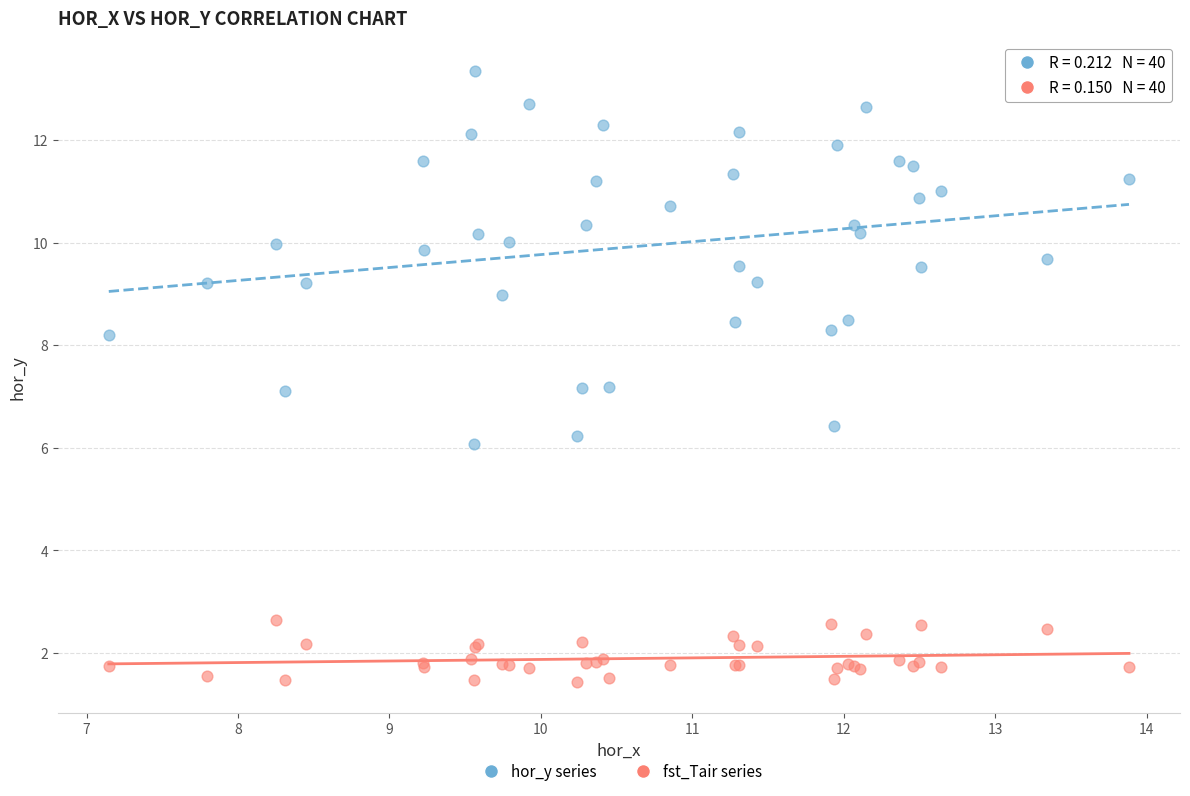

Which series contains the highest Y value?

hor_y series